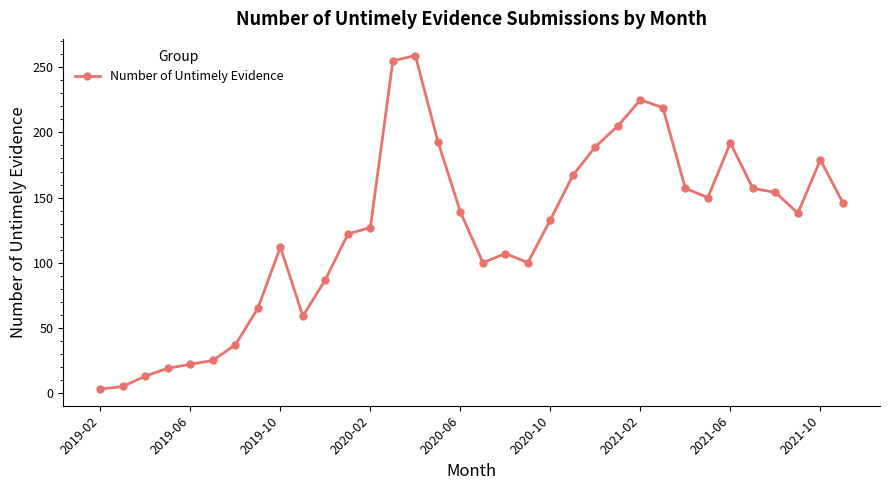

What is the average value?

125